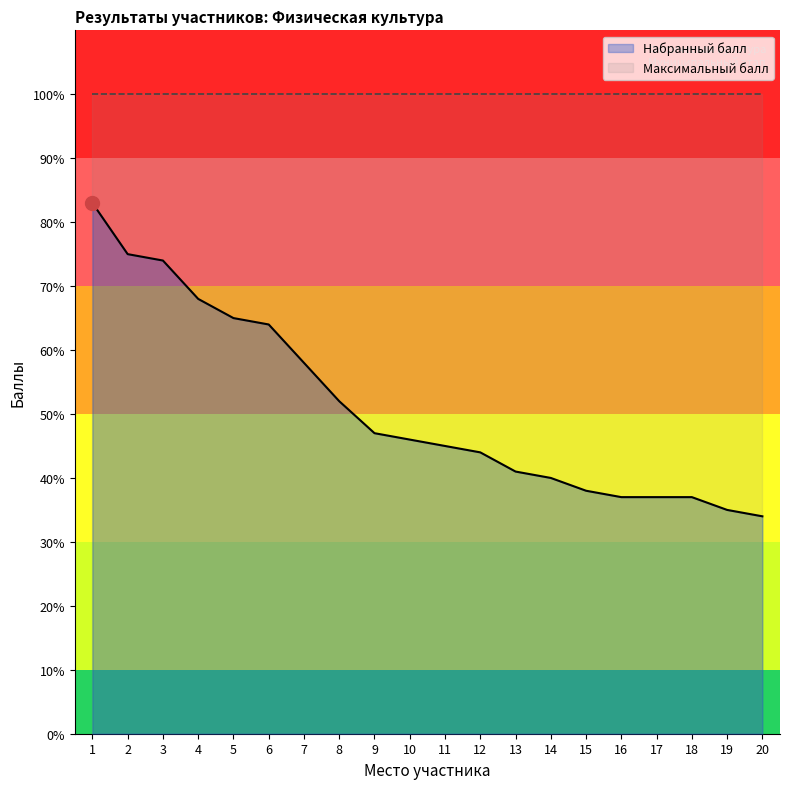

Reading left to right, transcribe all the data shown in this chart.

1=83	2=75	3=74	4=68	5=65	6=64	7=58	8=52	9=47	10=46	11=45	12=44	13=41	14=40	15=38	16=37	17=37	18=37	19=35	20=34